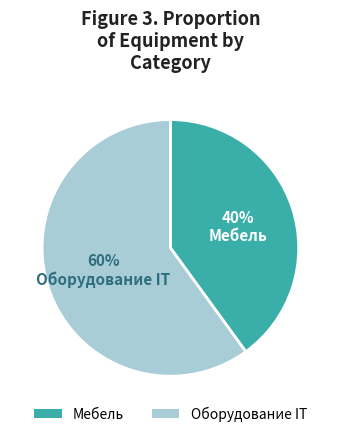

Is the sum of Оборудование IT and Мебель greater than half?

Yes